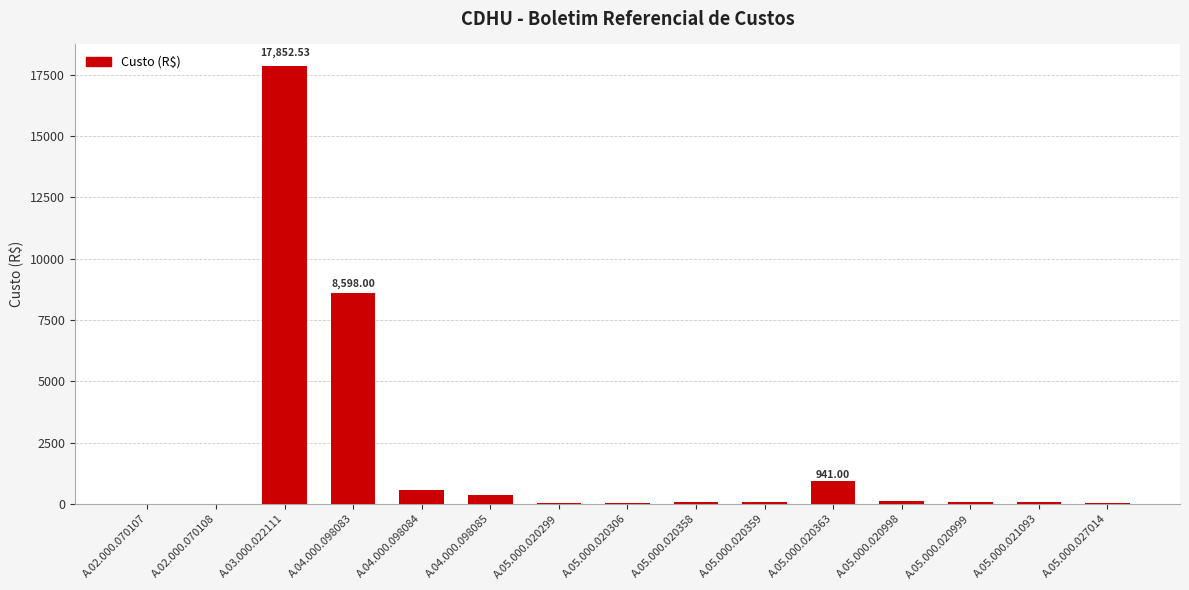

What is the difference between the values at A.05.000.020359 and A.05.000.020299?

55.6